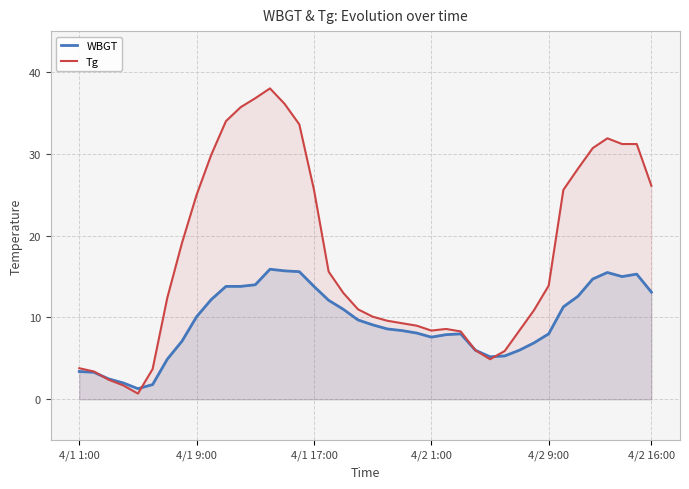

At which category is the sum across all series the highest?

13